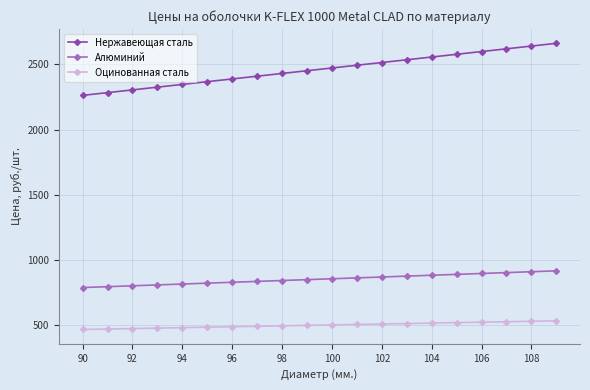

What is the difference between the maximum and minimum values in the Нержавеющая сталь series?

398.6